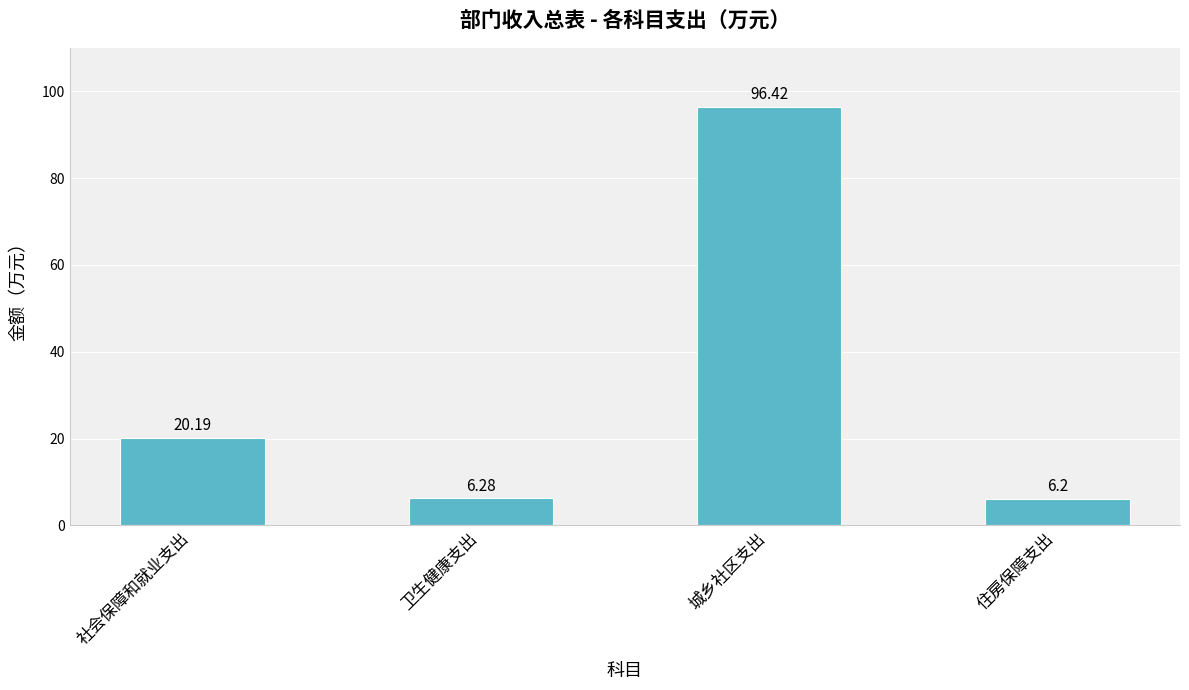

At which label is the value closest to 51?

社会保障和就业支出